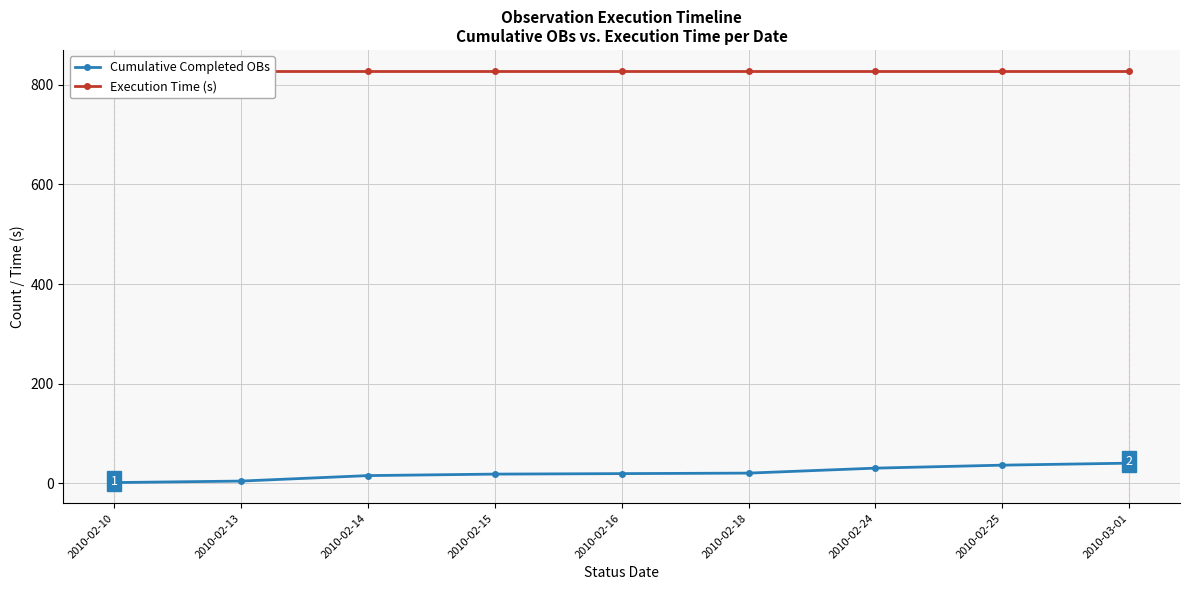

Reading right to left, transcribe all the data shown in this chart.

Cumulative Completed OBs: 2010-03-01=40	2010-02-25=36	2010-02-24=30	2010-02-18=20	2010-02-16=19	2010-02-15=18	2010-02-14=15	2010-02-13=4	2010-02-10=1
Execution Time (s): 2010-03-01=829	2010-02-25=829	2010-02-24=829	2010-02-18=829	2010-02-16=829	2010-02-15=829	2010-02-14=829	2010-02-13=829	2010-02-10=829